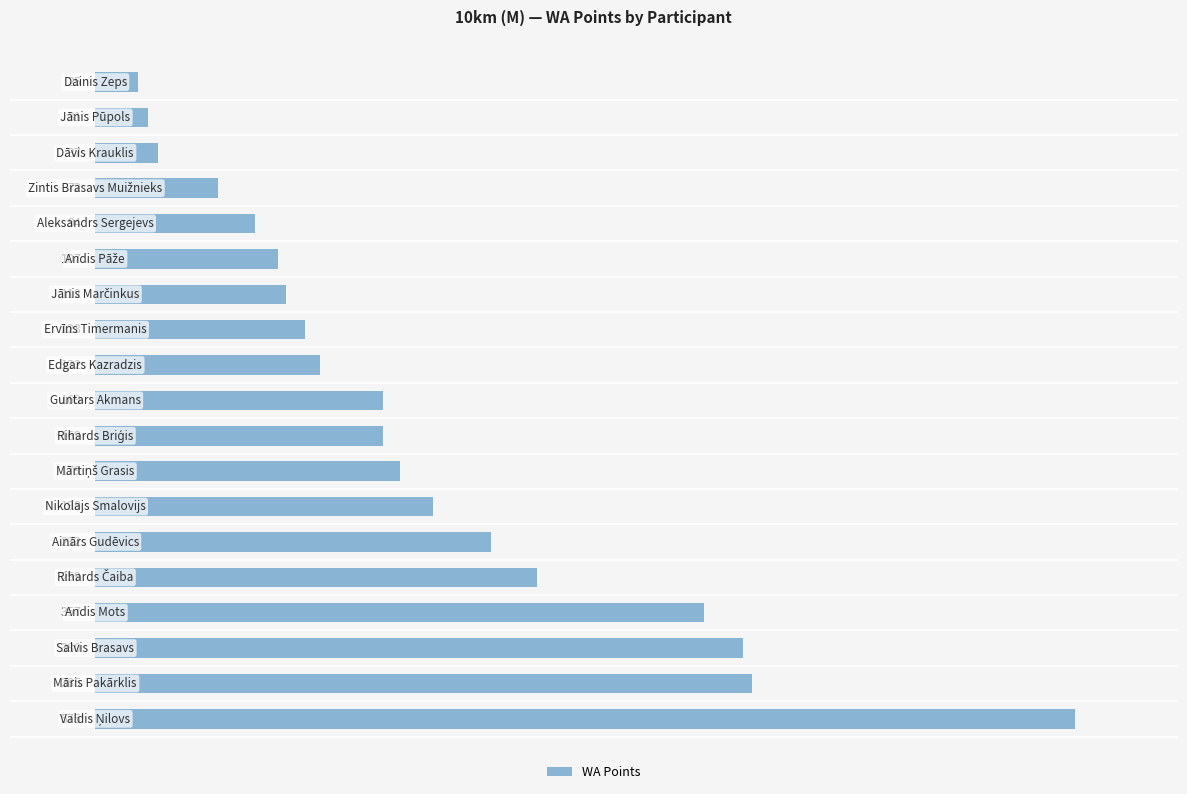

What is the maximum value shown in the chart?

575